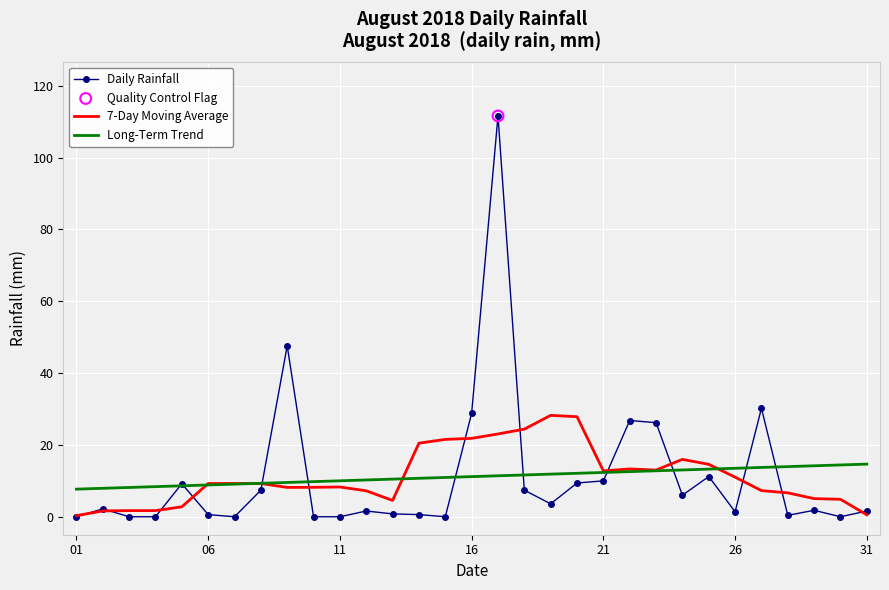

List the series in order of their peak value, lowest first.

Long-Term Trend, 7-Day Moving Average, Daily Rainfall